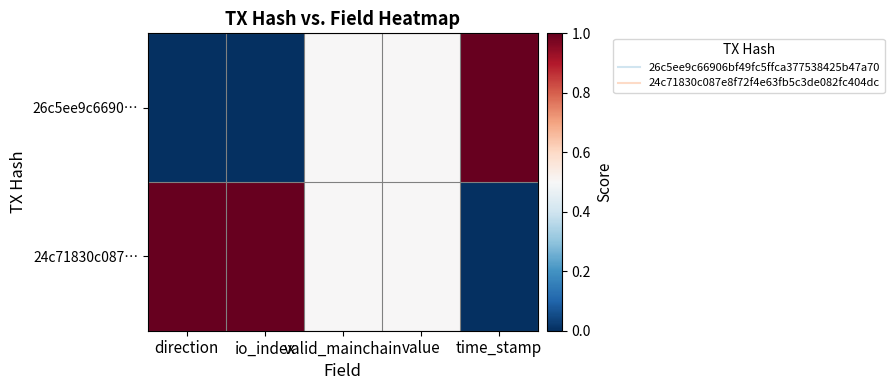

What is the greatest value displayed?

1.0